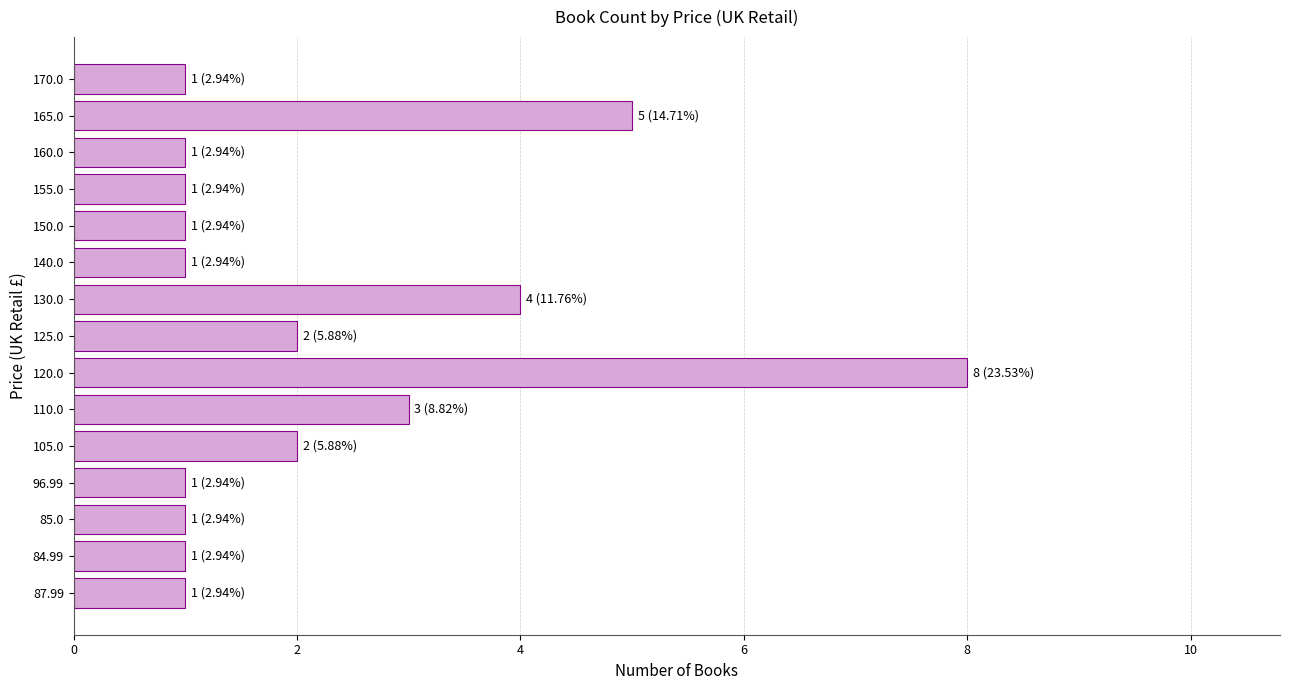

What is the sum of the values at 130.0 and 96.99?

5